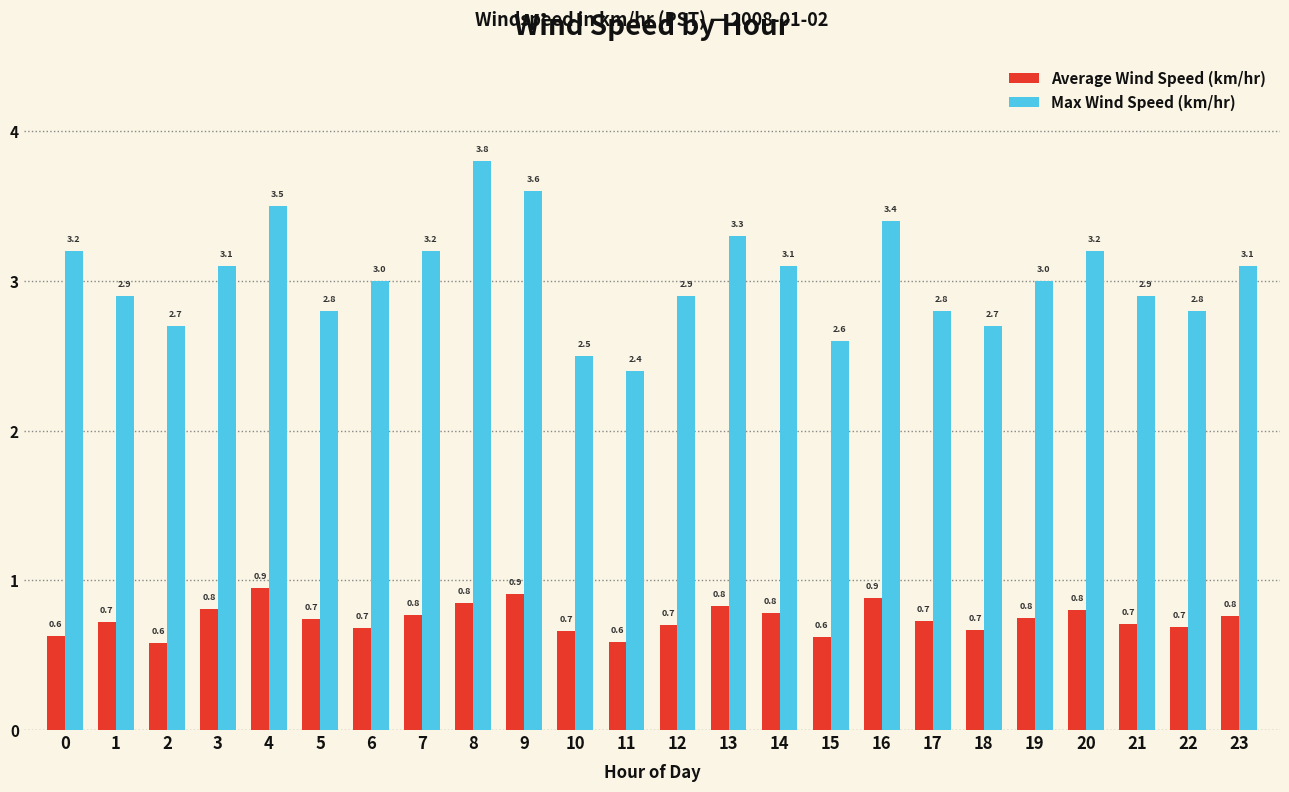

How many data points does each series have?

24